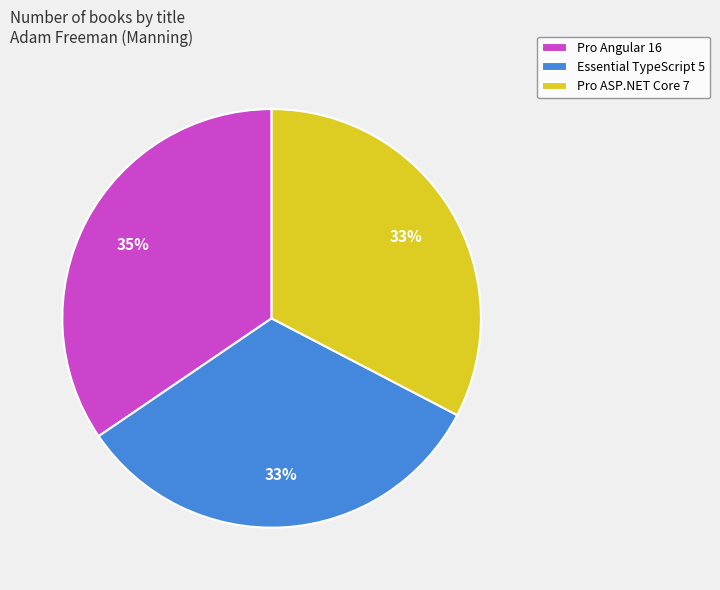

True or false: Essential TypeScript 5 accounts for 41% of the total.

False